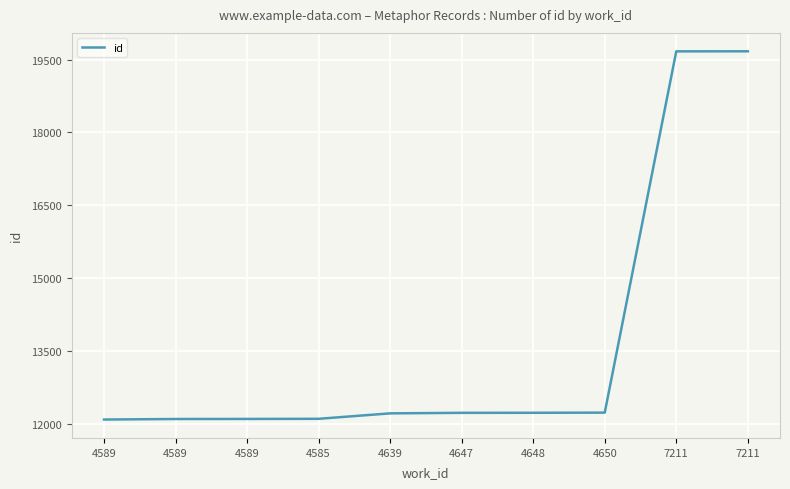

What is the average value?

13663